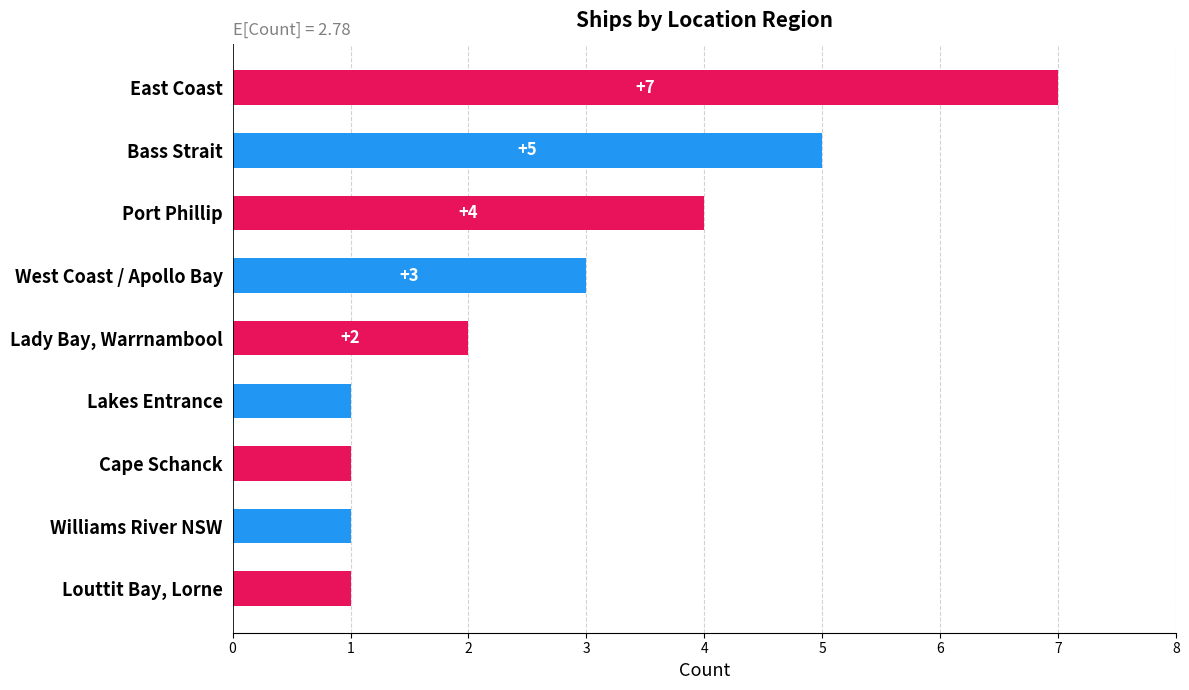

Count the number of data series in this chart.

1